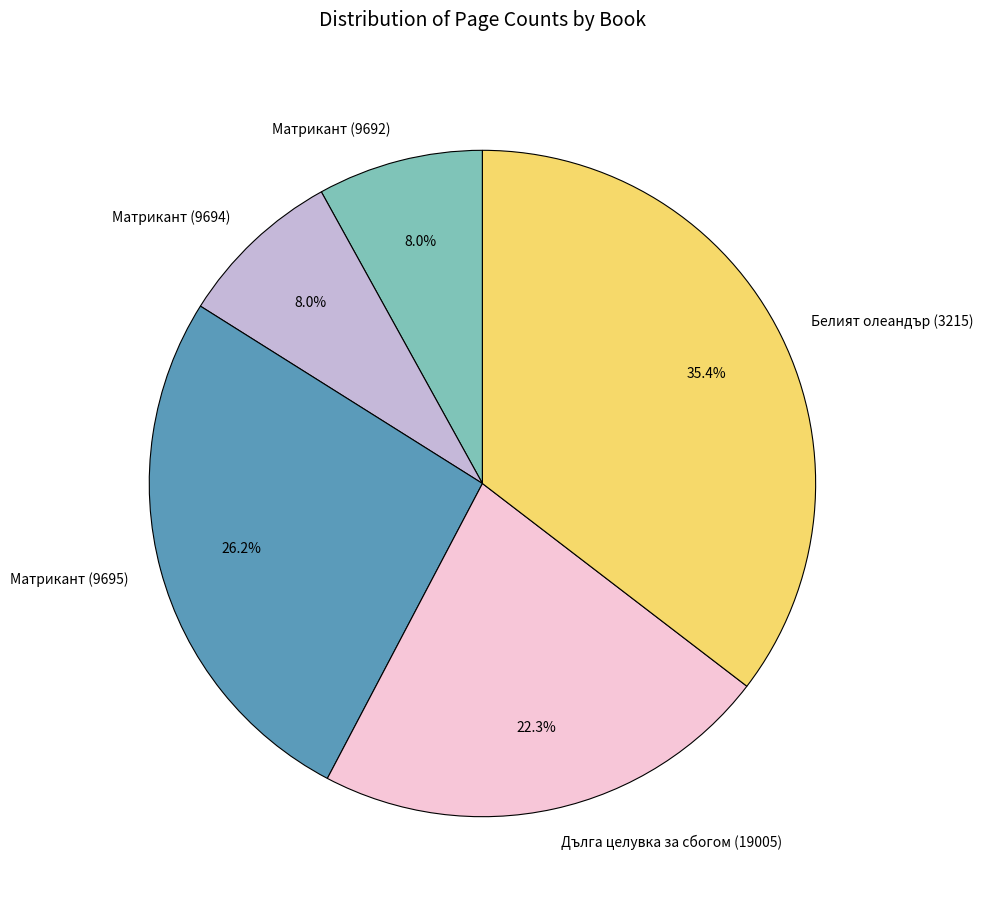

Is Матрикант (9694) the majority of the pie?

No